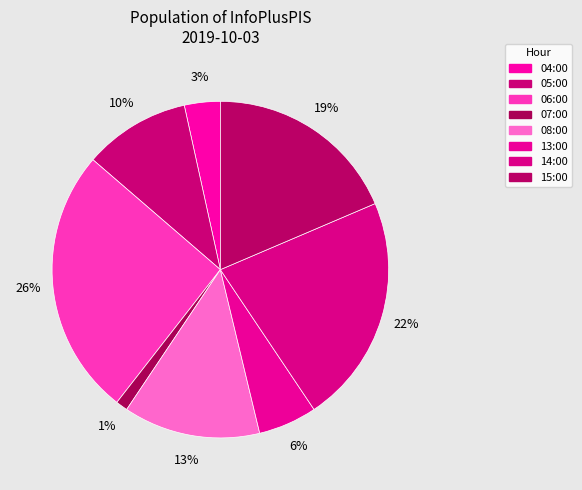

Is the sum of 07:00 and 04:00 greater than half?

No